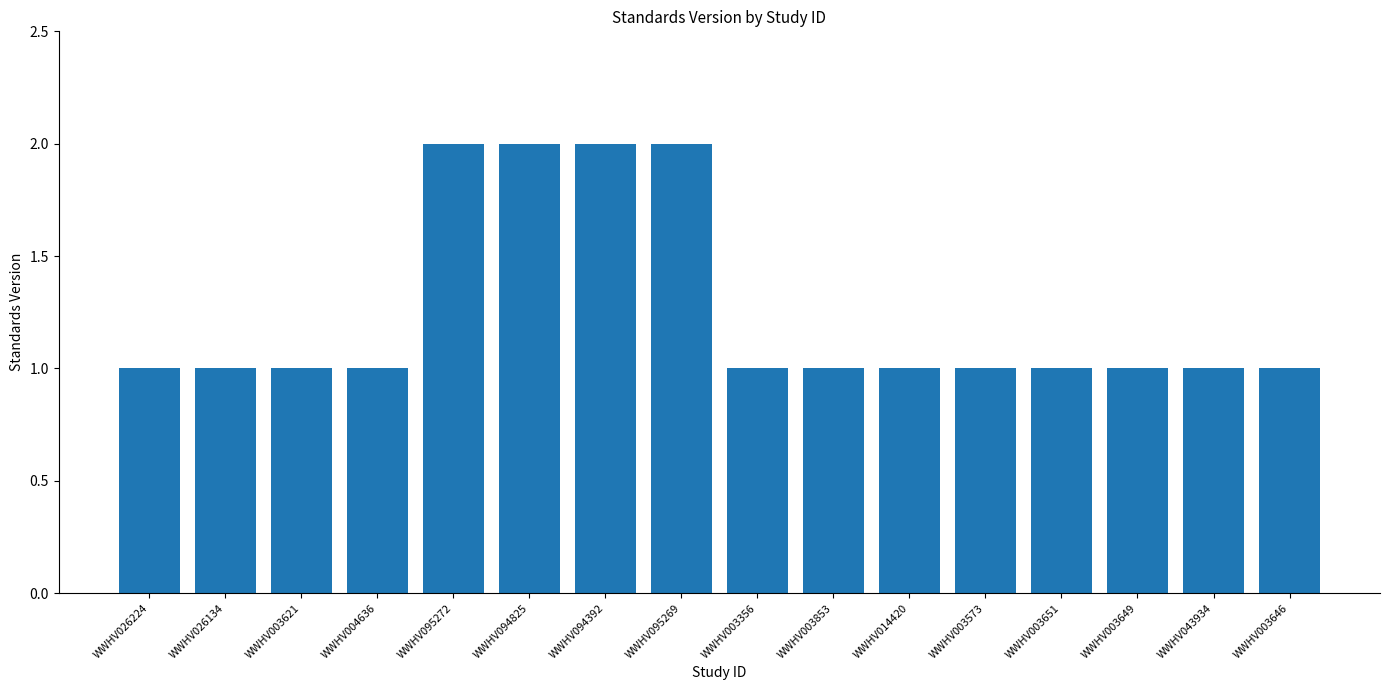

True or false: the data shows 2 at WWHV003646.

False